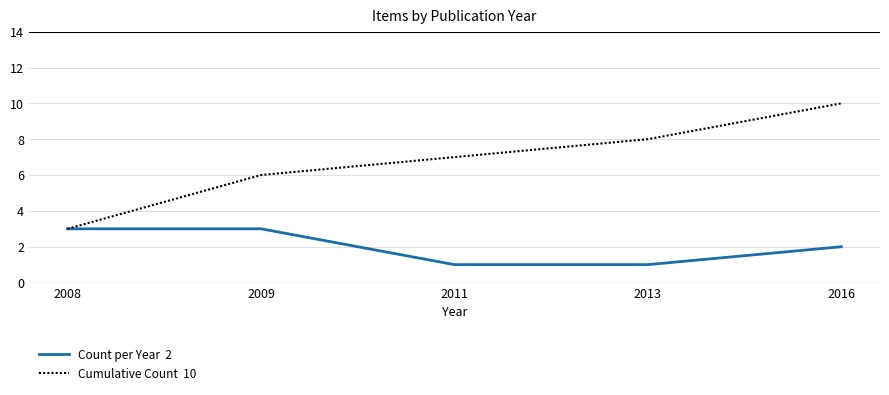

How many lines are shown in the chart?

2